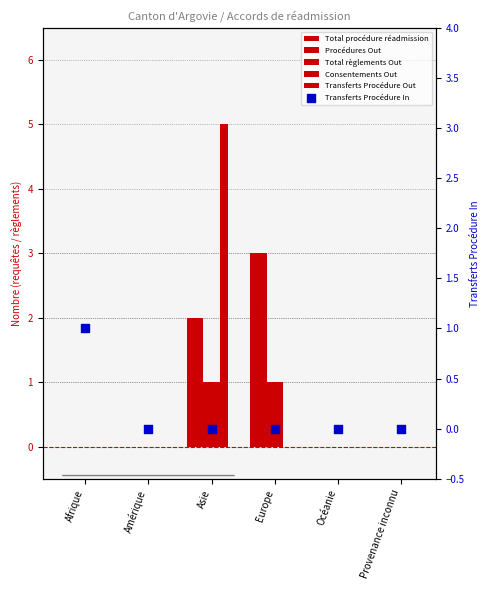

Is the value of Procédures Out at Amérique greater than the value of Total règlements Out at Europe?

No